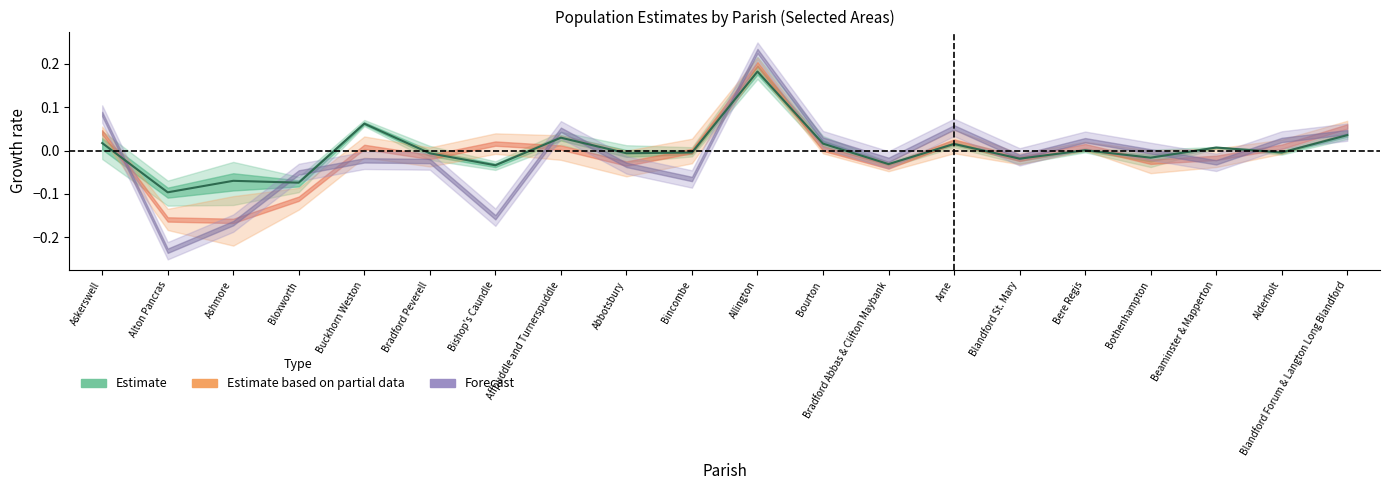

Reading left to right, what are all the values shown in this chart?

Askerswell=0.0	Alton Pancras=-0.1	Ashmore=-0.1	Bloxworth=-0.1	Buckhorn Weston=0.1	Bradford Peverell=-0.0	Bishop's Caundle=-0.0	Affpuddle and Turnerspuddle=0.0	Abbotsbury=-0.0	Bincombe=-0.0	Allington=0.2	Bourton=0.0	Bradford Abbas & Clifton Maybank=-0.0	Arne=0.0	Blandford St. Mary=-0.0	Bere Regis=0.0	Bothenhampton=-0.0	Beaminster & Mapperton=0.0	Alderholt=-0.0	Blandford Forum & Langton Long Blandford=0.0